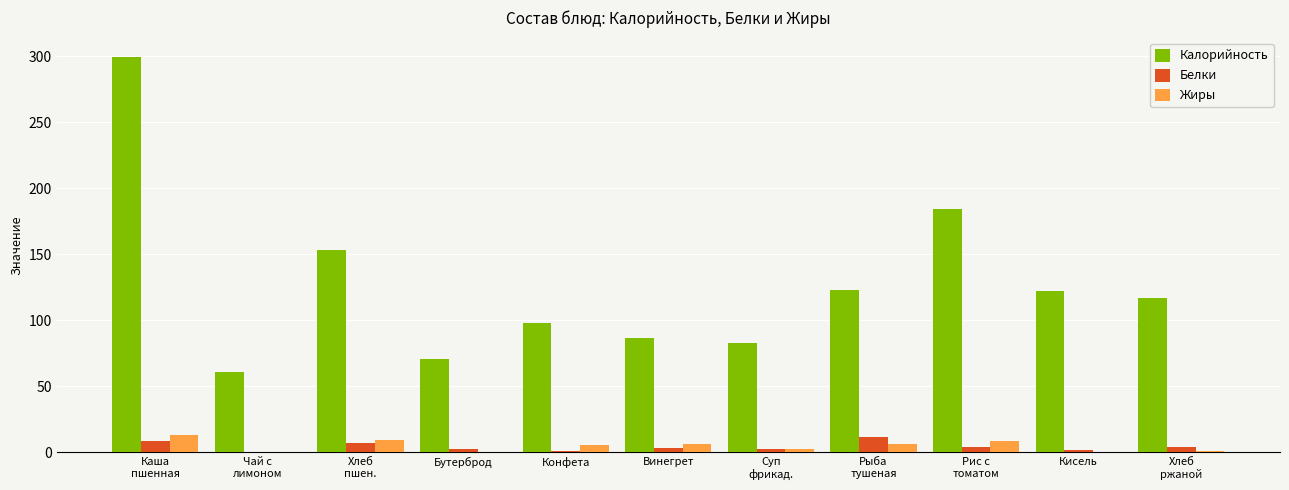

The value of Калорийность at Винегрет is 86.8. True or false?

True